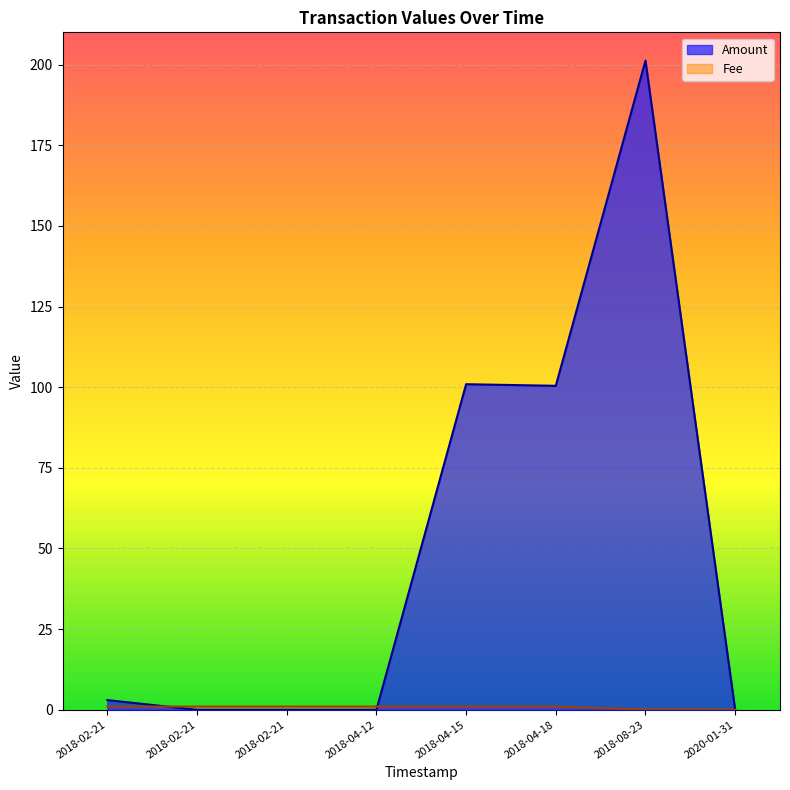

How many lines are shown in the chart?

2